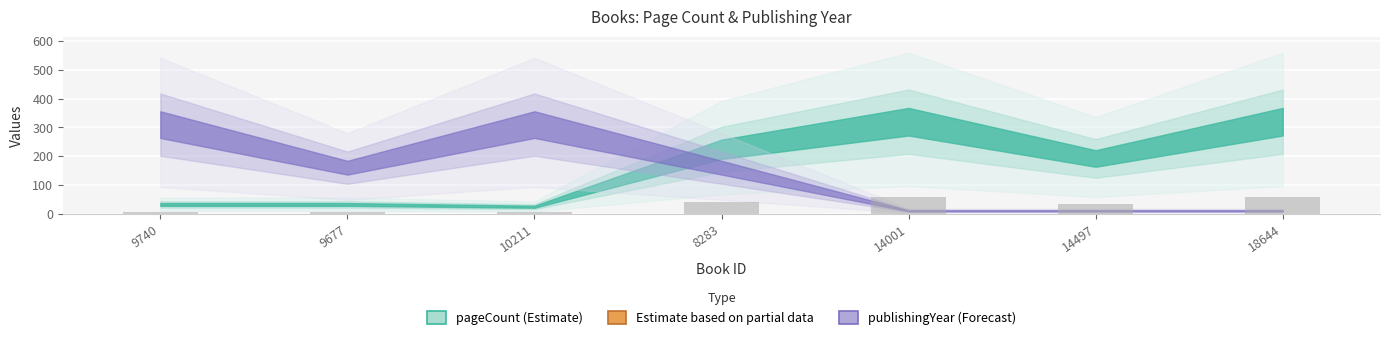

Which has a higher value, 14497 or 18644?

18644